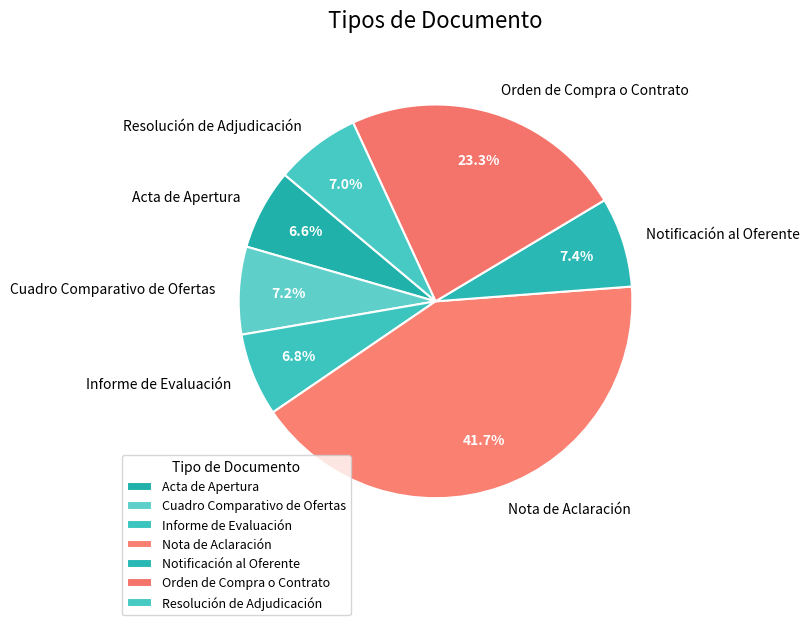

What percentage is the Resolución de Adjudicación slice, to the nearest percent?

7%